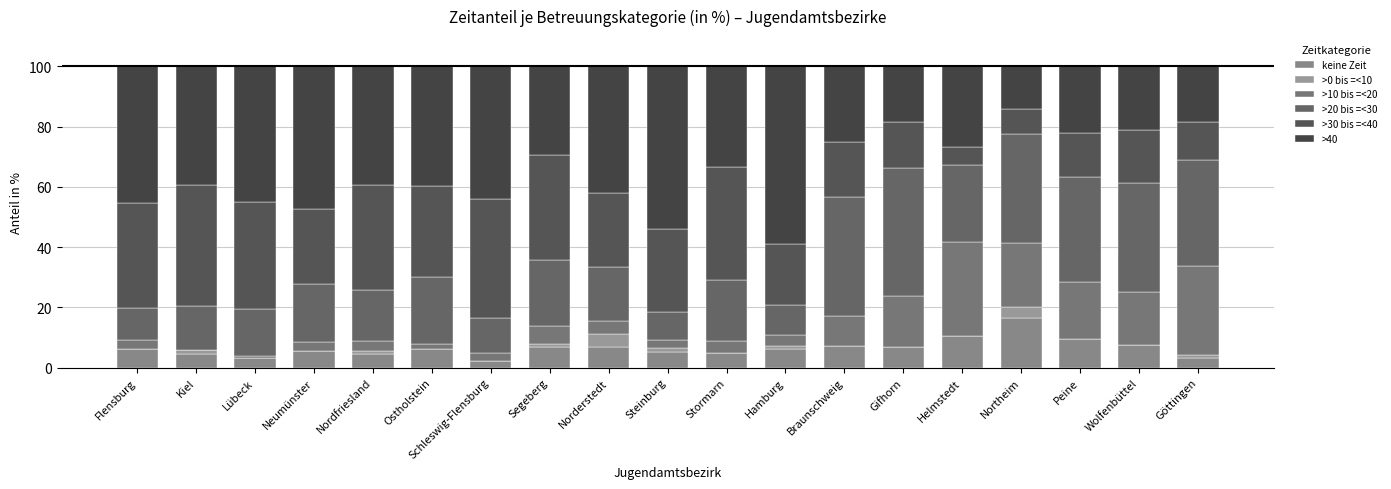

Is it true that >10 bis =<20 equals 0.0 at Kiel?

True